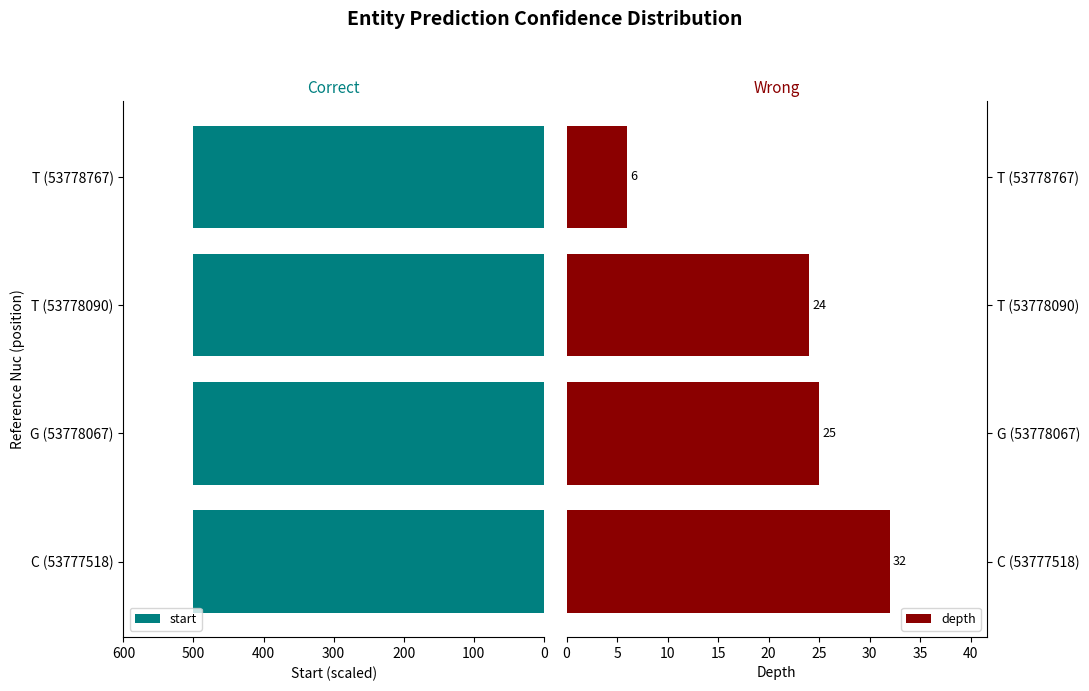

What is the maximum value for depth?

32